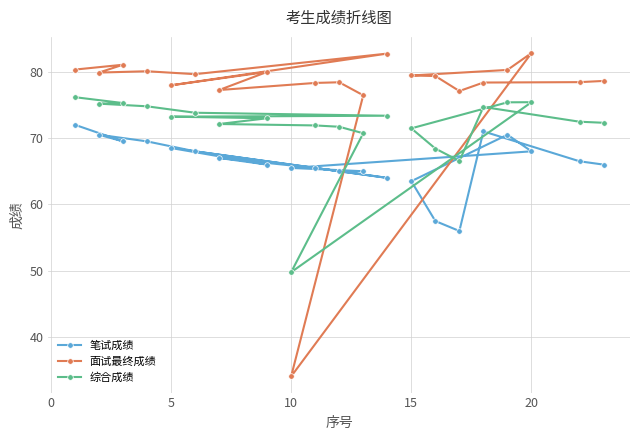

What is the maximum value shown in the chart?

82.8